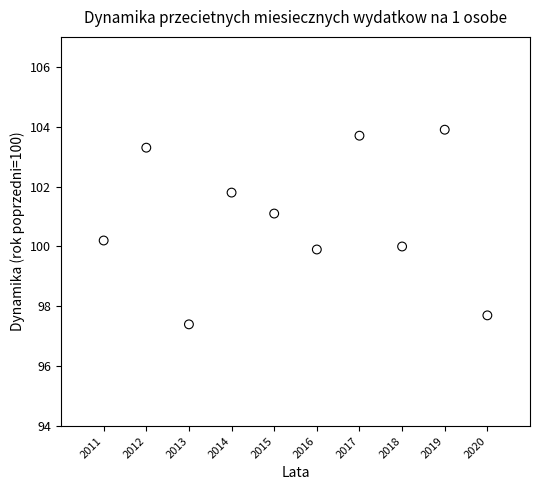

What is the average Y value?

100.9